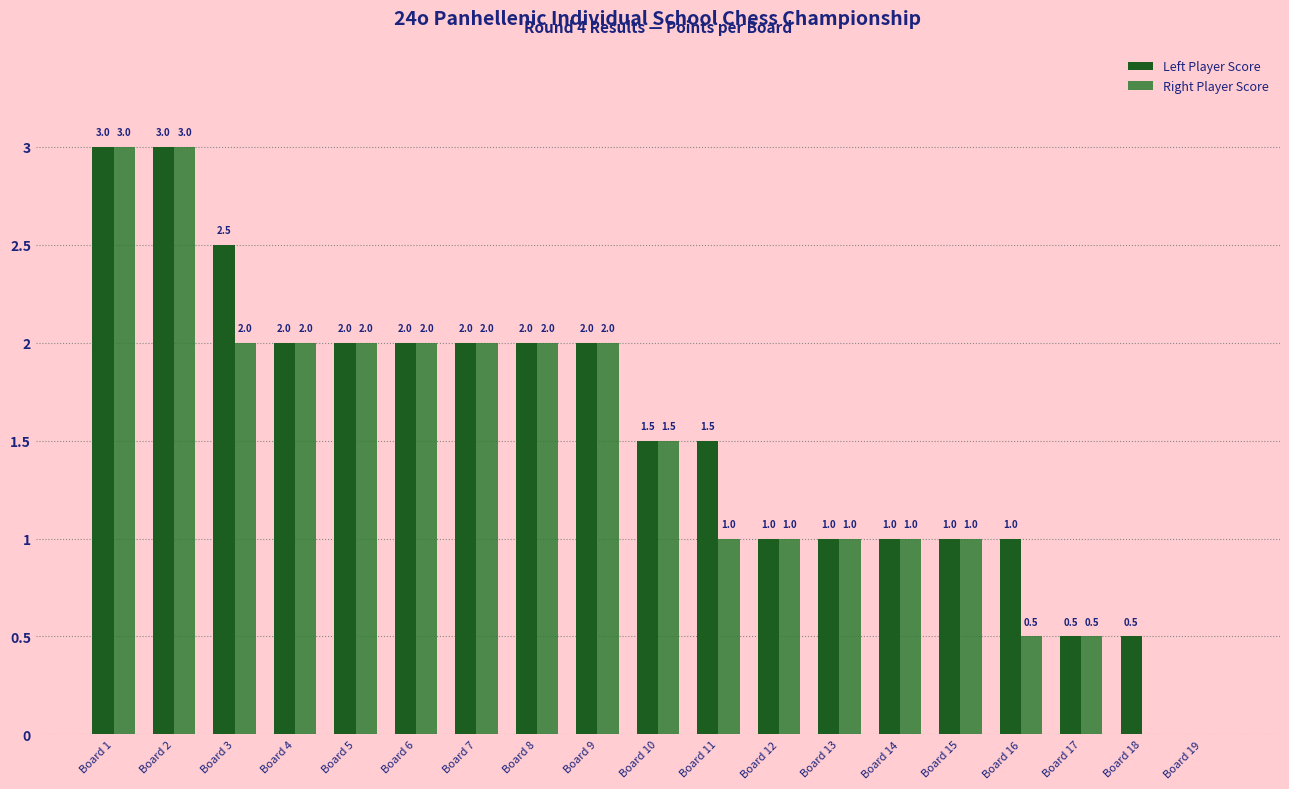

What is the difference between the Right Player Score values at Board 3 and Board 1?

1.0